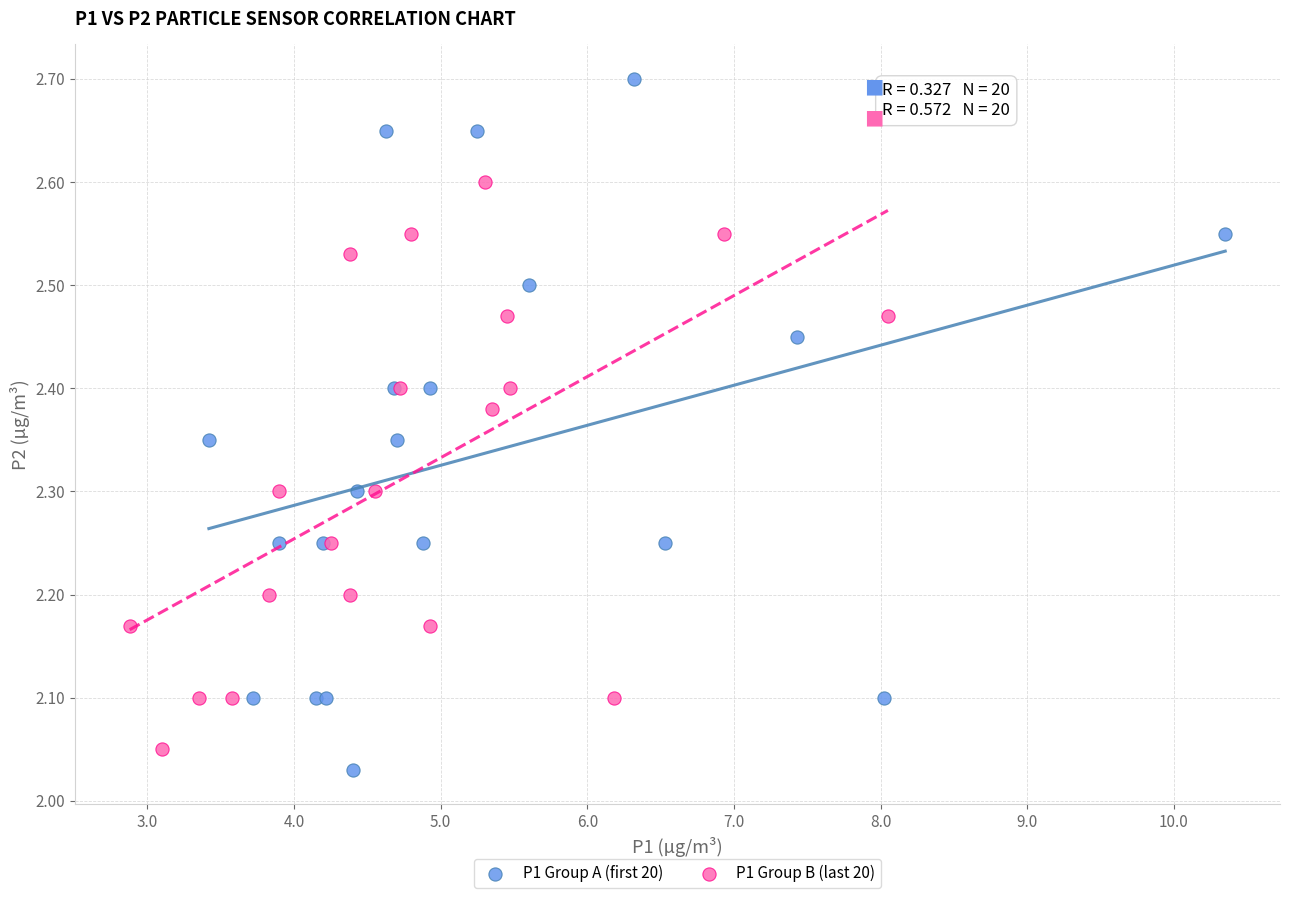

Which series reaches the maximum Y coordinate?

P1 Group A (first 20)